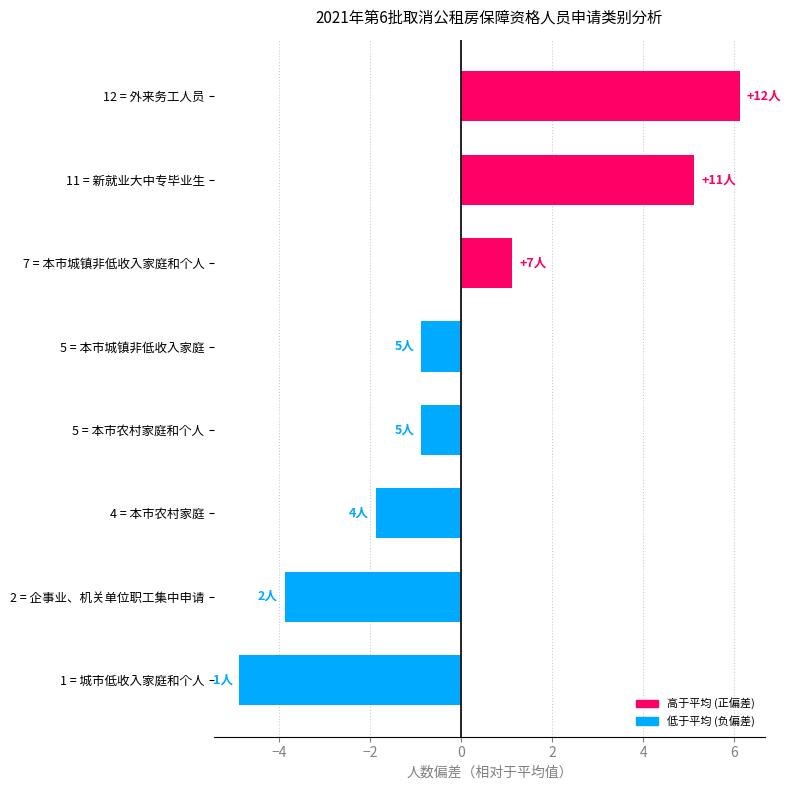

Reading bottom to top, extract all data points from this chart.

-4.9	-3.9	-1.9	-0.9	-0.9	1.1	5.1	6.1